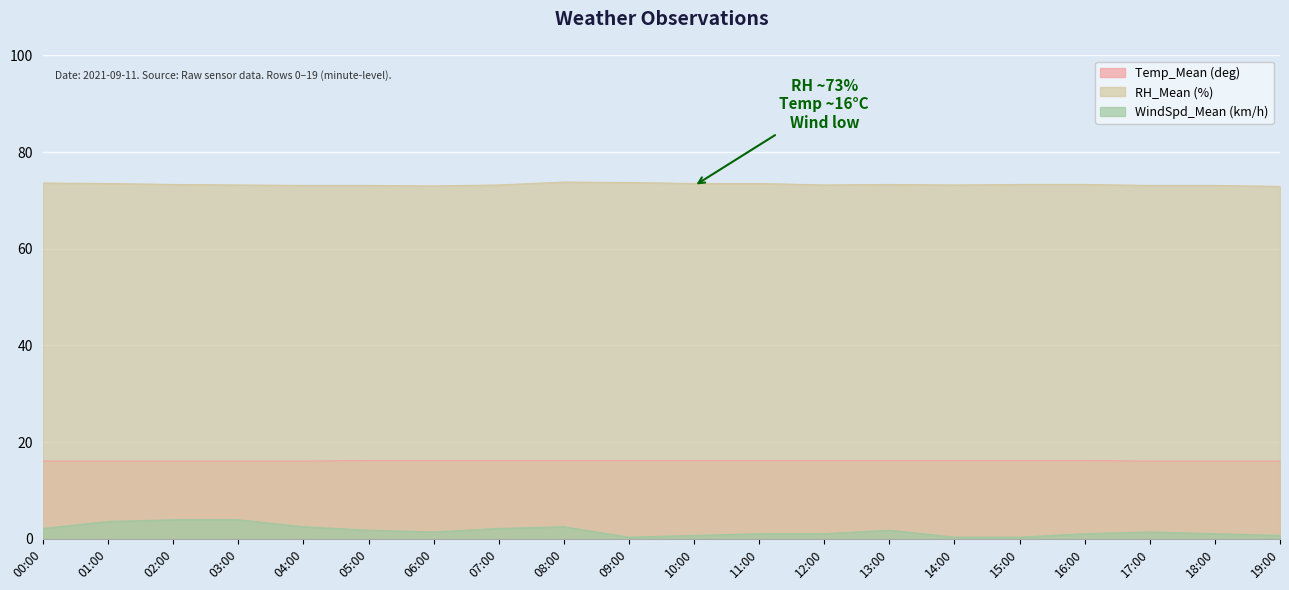

In RH_Mean (%), how many points are lower than both neighbors (excluding endpoints)?

3